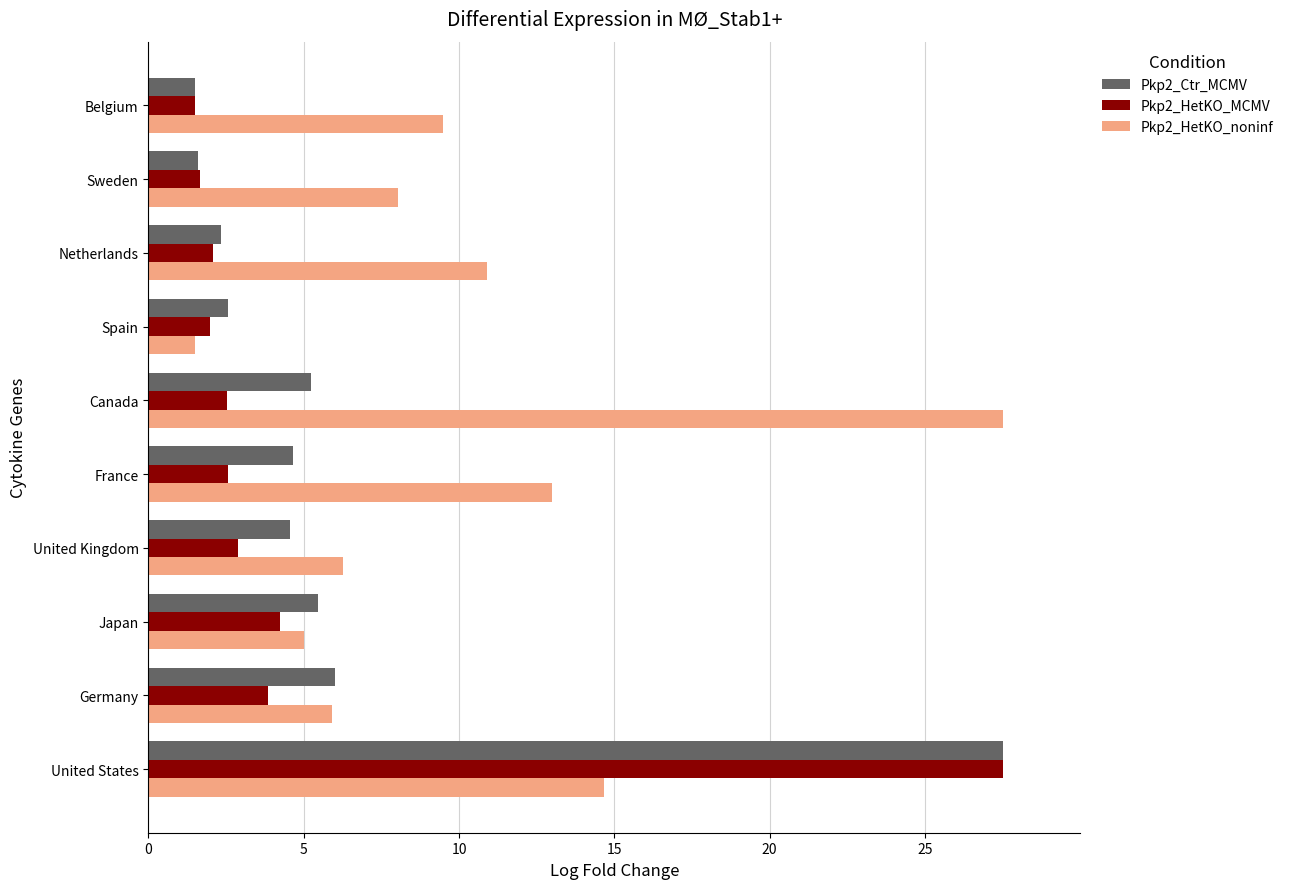

What are all the series names shown in the legend?

Pkp2_Ctr_MCMV, Pkp2_HetKO_MCMV, Pkp2_HetKO_noninf